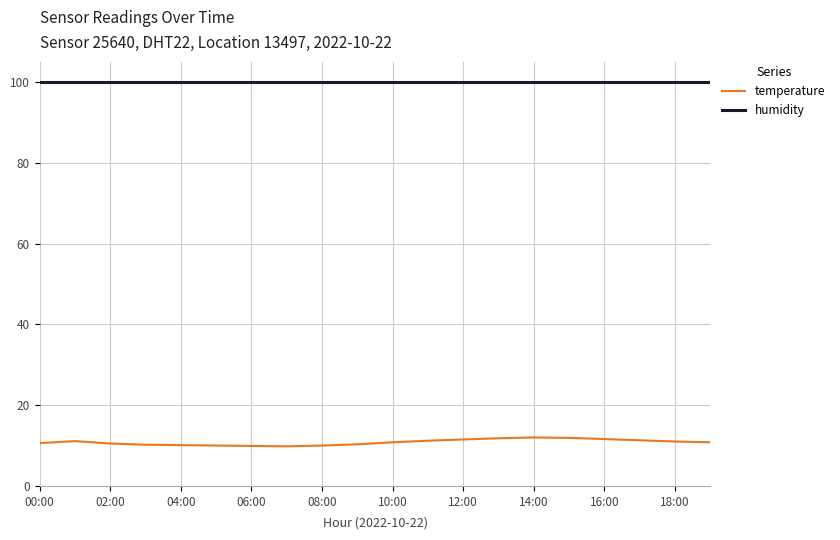

List the series in order of their overall mean, lowest first.

temperature, humidity